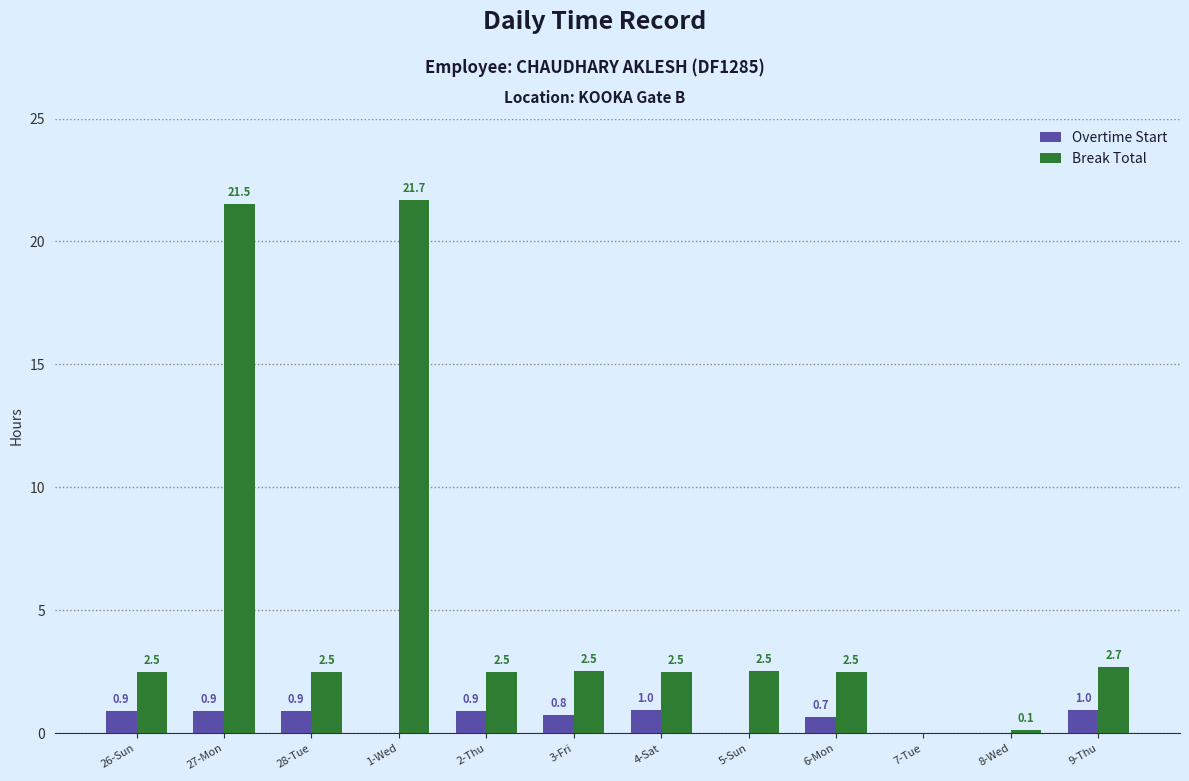

The Overtime Start series shows 1.0 at 4-Sat. True or false?

True